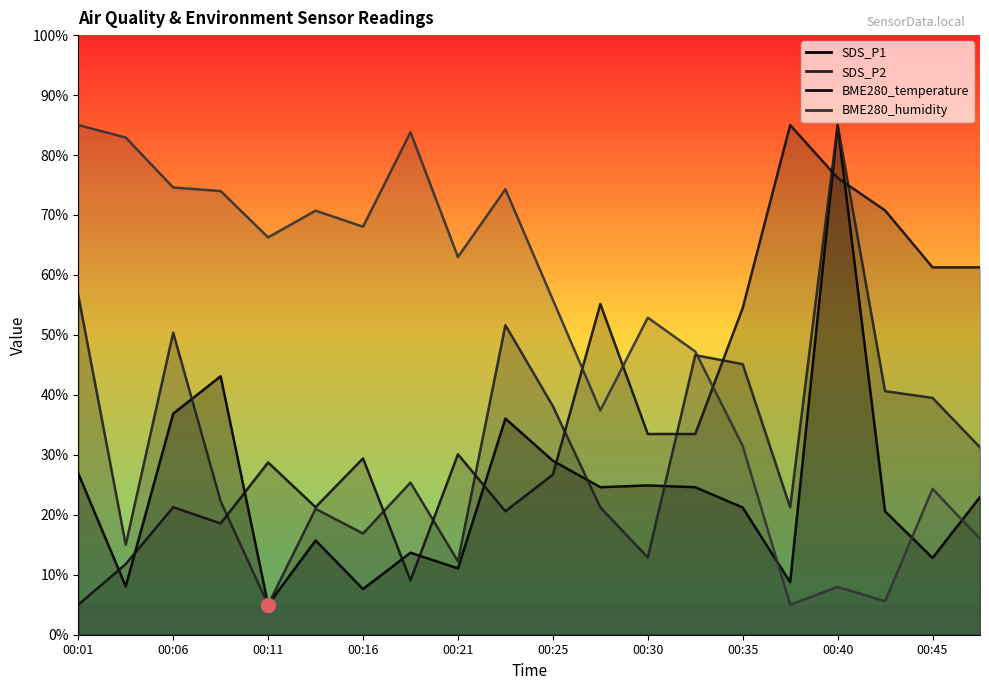

Does the chart display data point markers on the line(s)?

No